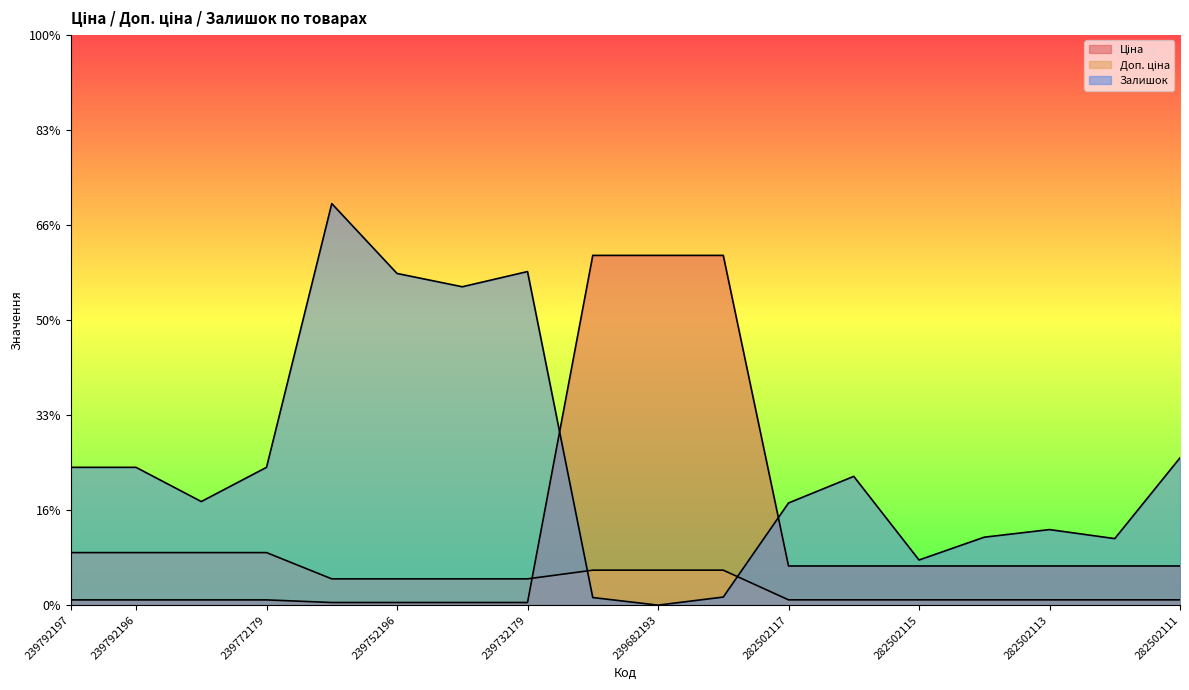

How many times do Доп. ціна and Залишок cross each other?

2